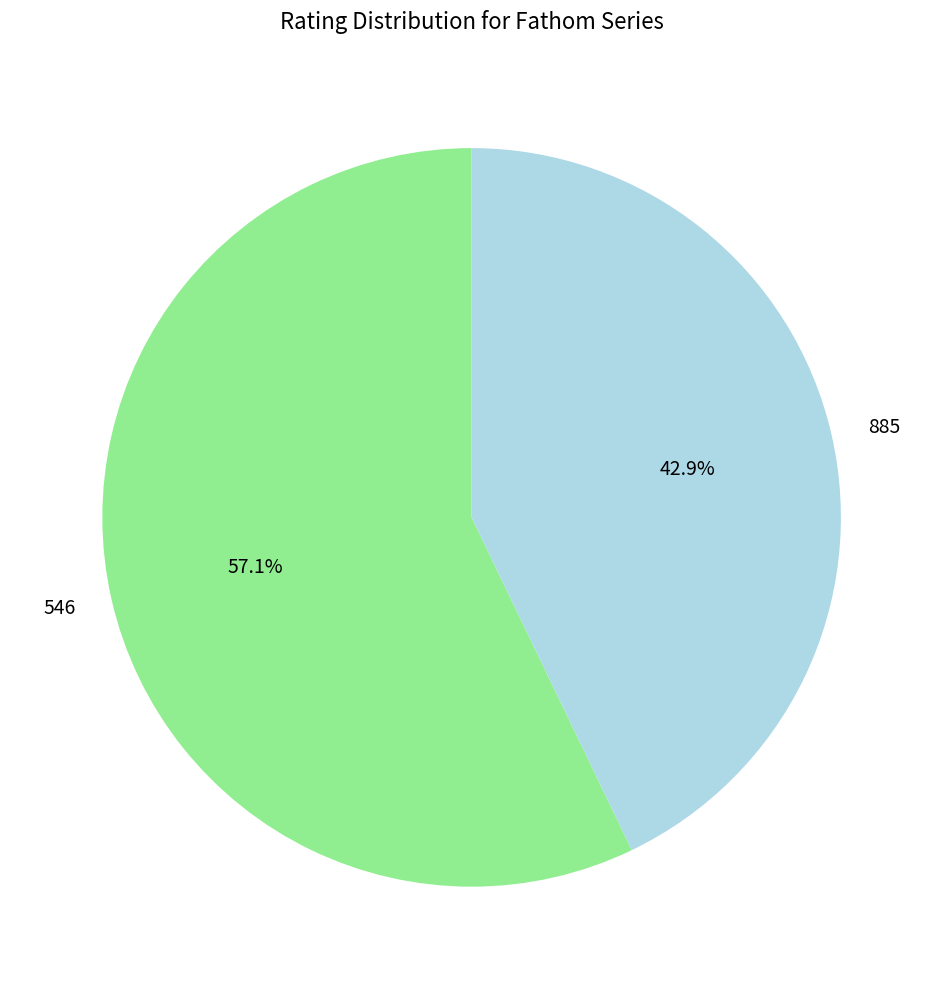

What percentage do 546 and 885 together represent?

100.0%